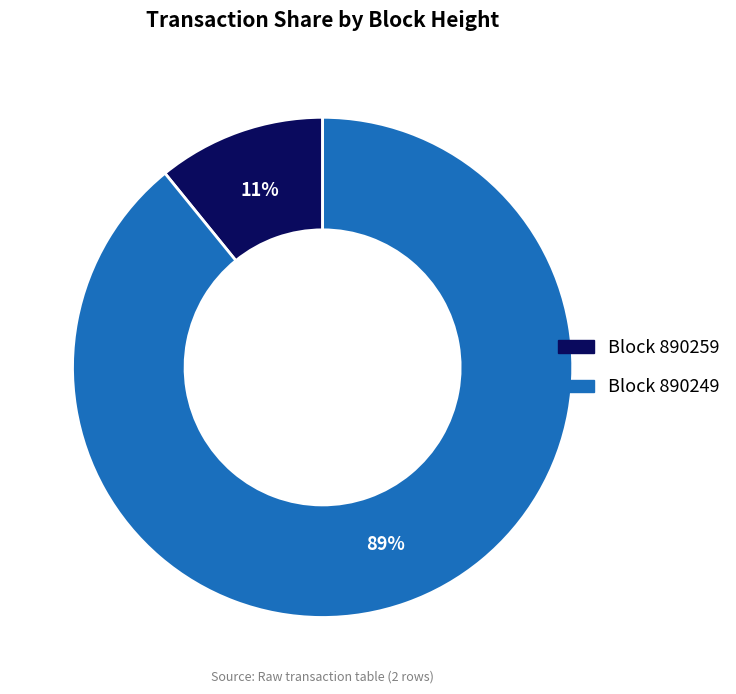

Does any single category account for the majority?

Yes